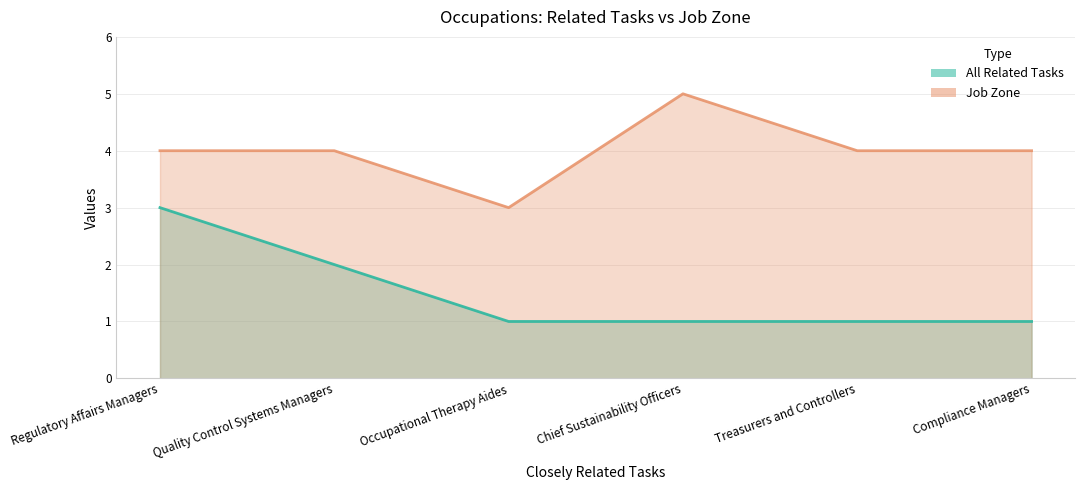

Rank the series at Quality Control Systems Managers from lowest to highest value.

All Related Tasks, Job Zone